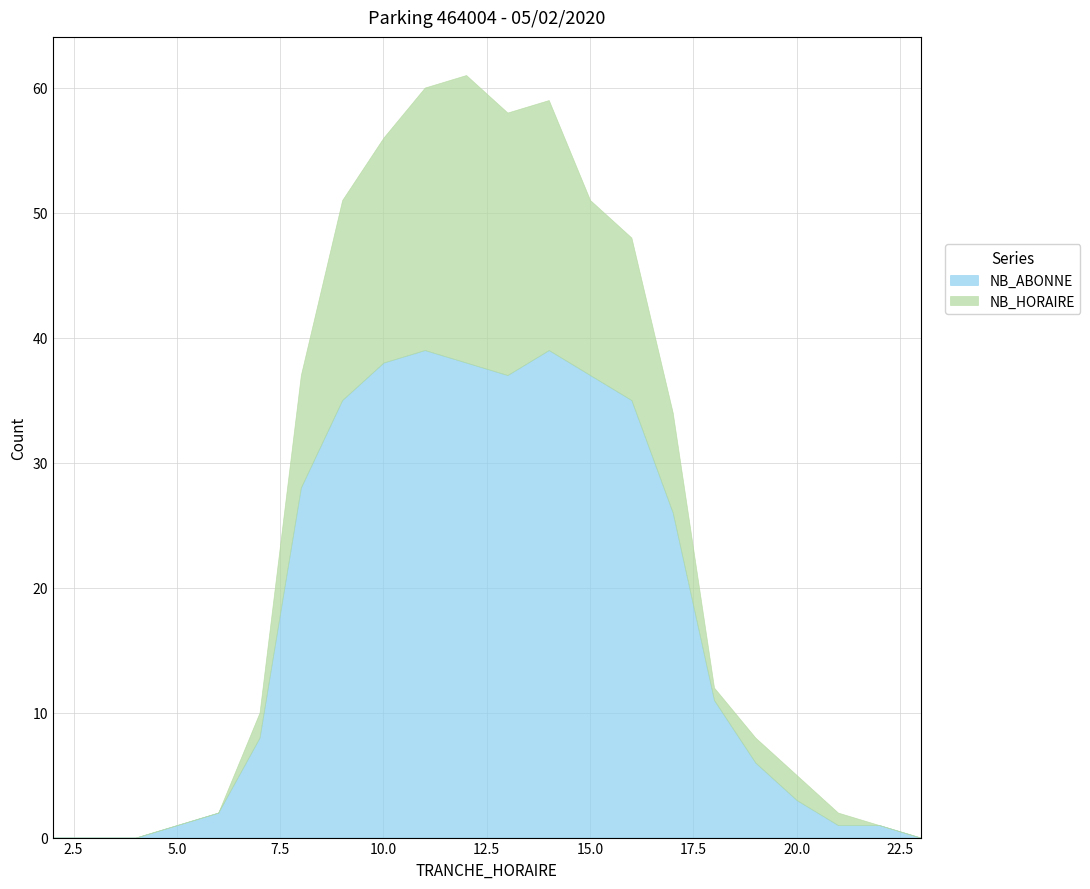

True or false: NB_HORAIRE has more than 0 interior local peaks.

True